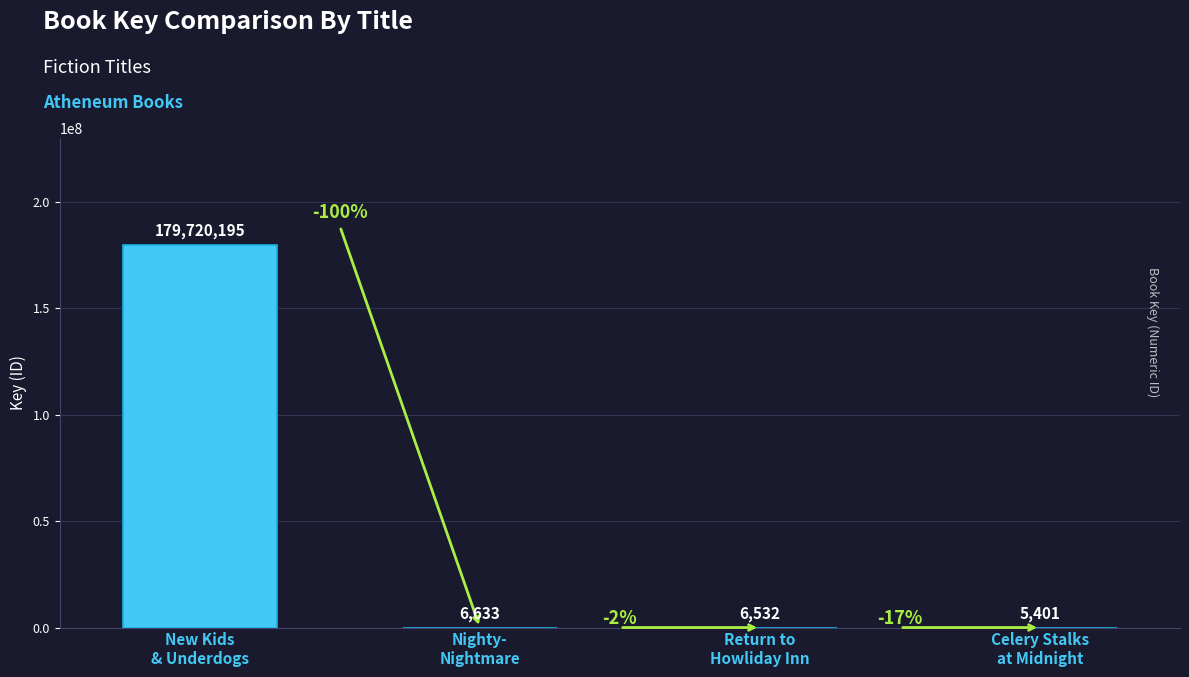

Does the chart contain stacked bars?

No